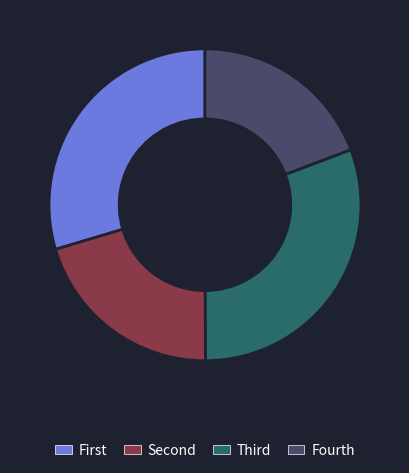

Does any single category account for the majority?

No